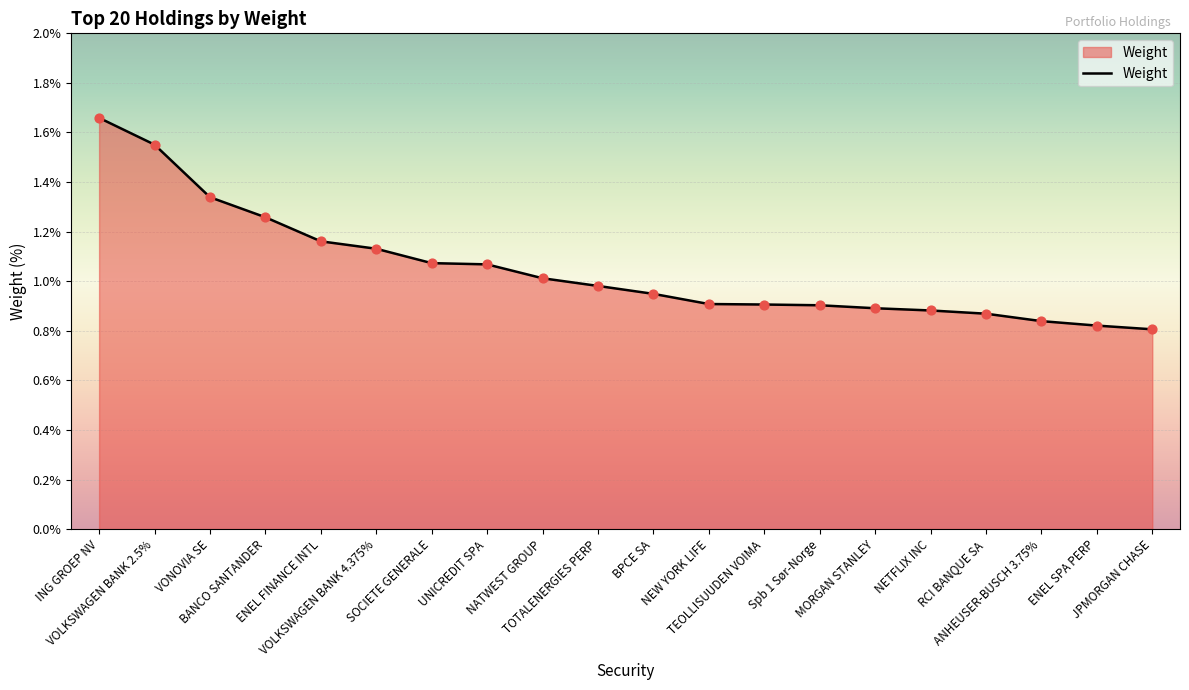

Between UNICREDIT SPA and NATWEST GROUP, which is larger?

UNICREDIT SPA